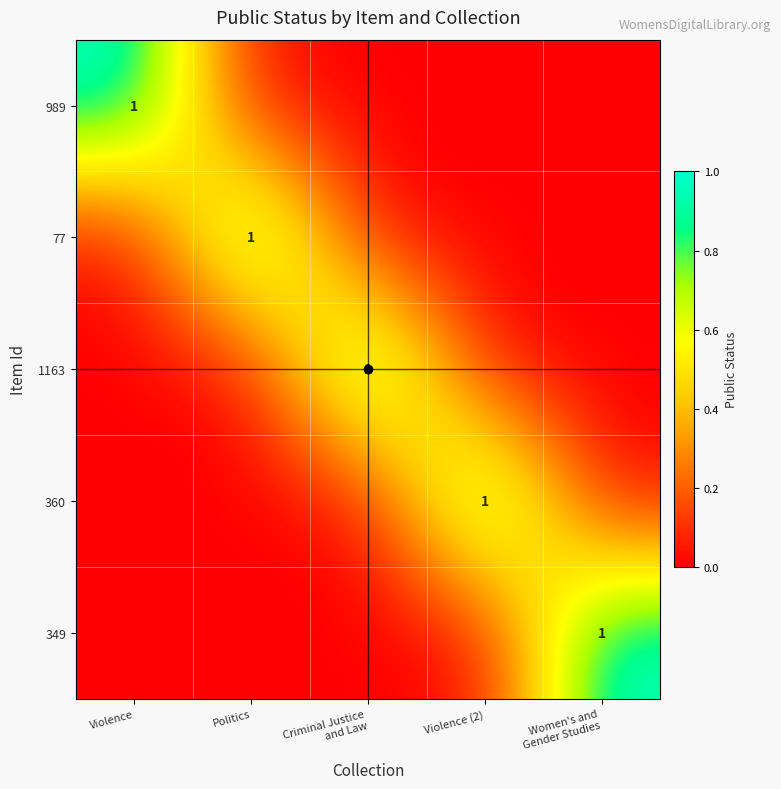

At which category does the chart reach its minimum across all series?

Politics